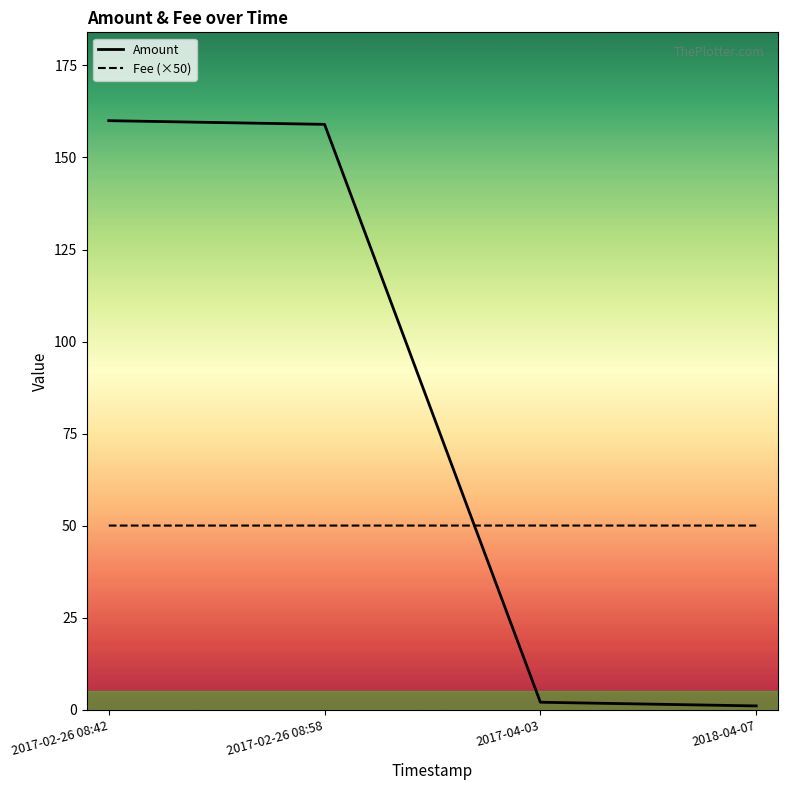

Which series has the widest spread of values?

Amount